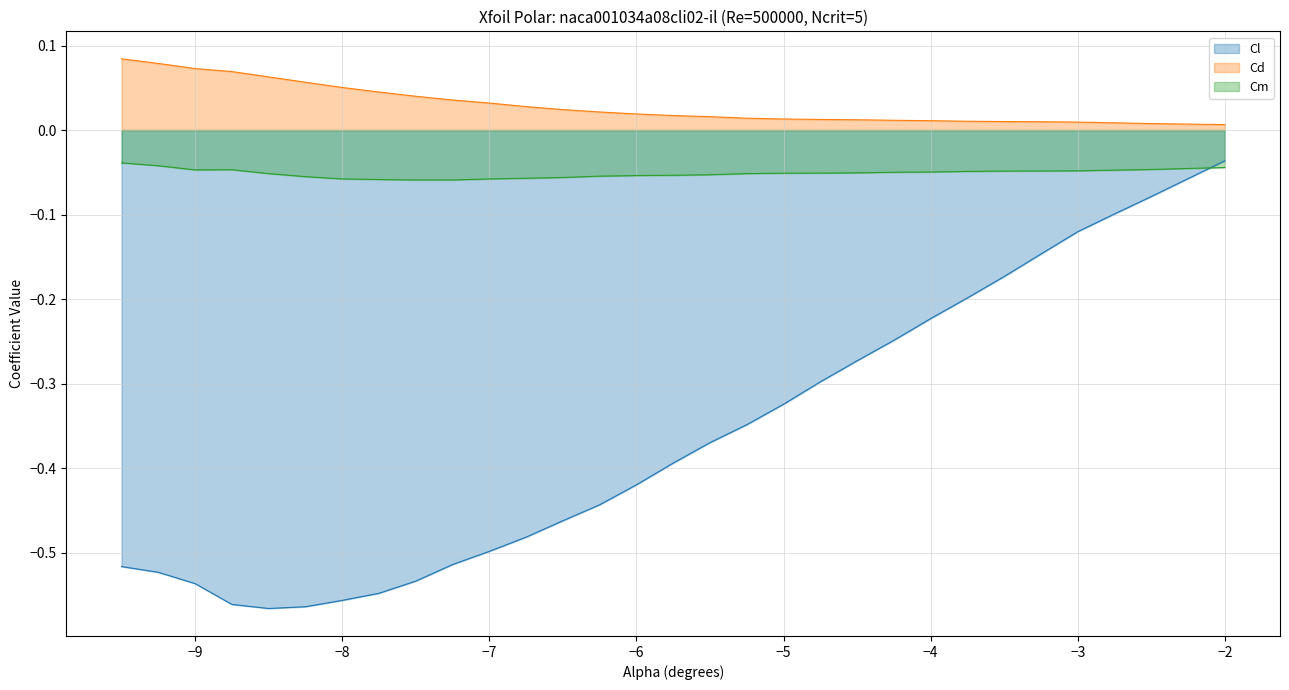

Reading right to left, what are all the values shown in this chart?

Cl: -0.0	-0.1	-0.1	-0.1	-0.1	-0.2	-0.2	-0.2	-0.2	-0.3	-0.3	-0.3	-0.3	-0.4	-0.4	-0.4	-0.4	-0.5	-0.5	-0.5	-0.5	-0.5	-0.5	-0.6	-0.6	-0.6	-0.6	-0.5	-0.5	-0.5
Cd: 0.0	0.0	0.0	0.0	0.0	0.0	0.0	0.0	0.0	0.0	0.0	0.0	0.0	0.0	0.0	0.0	0.0	0.0	0.0	0.0	0.0	0.0	0.0	0.1	0.1	0.1	0.1	0.1	0.1	0.1
Cm: -0.0	-0.0	-0.0	-0.0	-0.0	-0.0	-0.0	-0.0	-0.0	-0.1	-0.1	-0.1	-0.1	-0.1	-0.1	-0.1	-0.1	-0.1	-0.1	-0.1	-0.1	-0.1	-0.1	-0.1	-0.1	-0.1	-0.0	-0.0	-0.0	-0.0